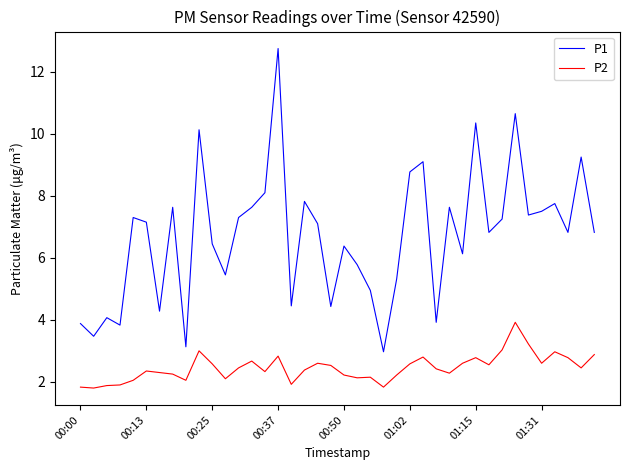

True or false: P2 and P1 intersect in this chart.

False